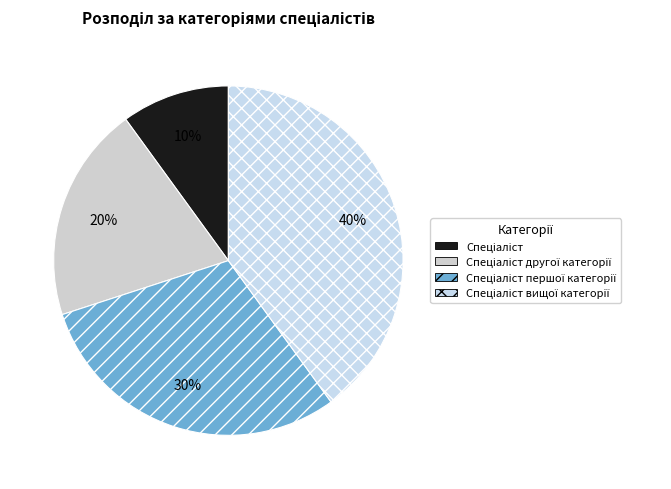

How many slices are in this pie chart?

4